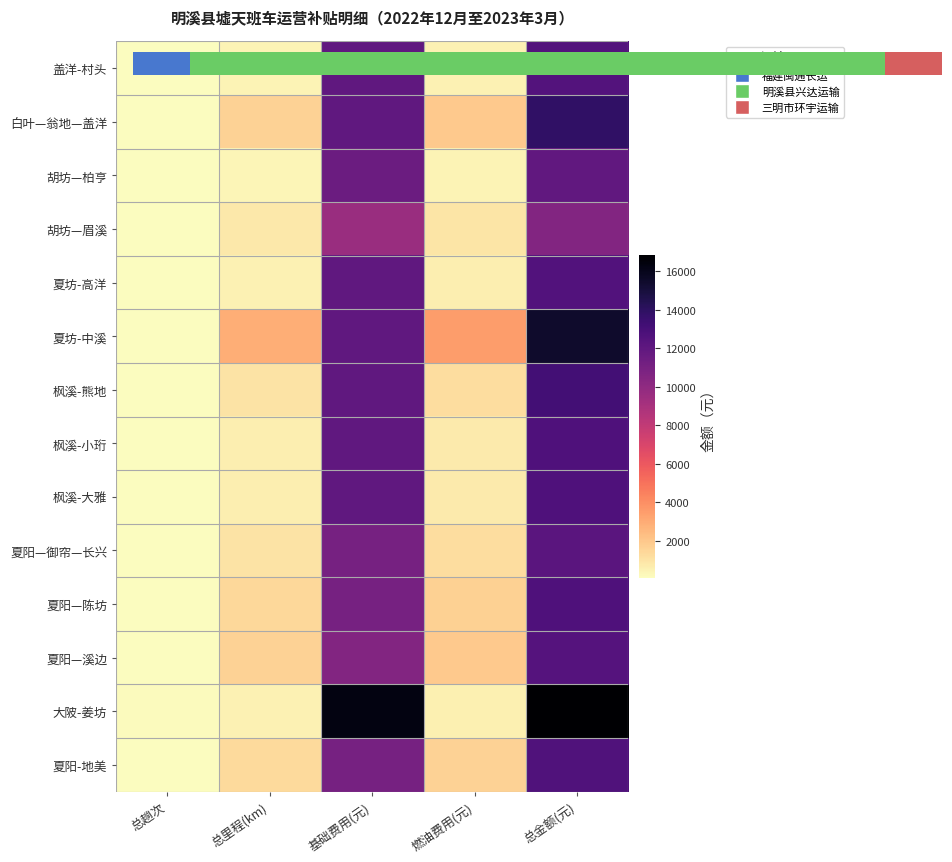

The value of 胡坊—柏亨 at 基础费用(元) is 11496.0. True or false?

True